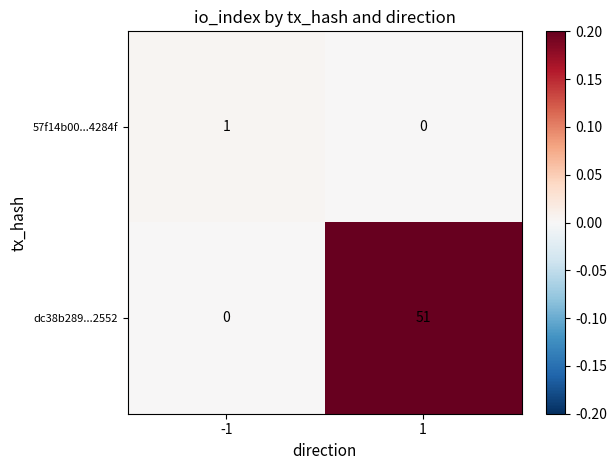

Between -1 and 1, which series saw the biggest shift?

dc38b289...2552